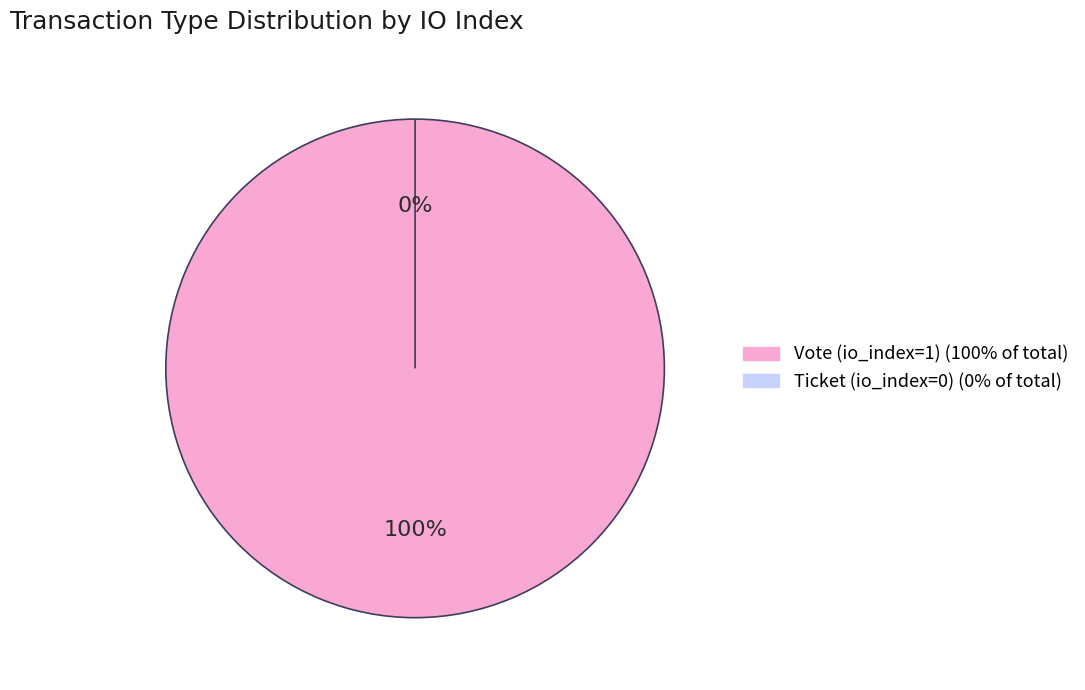

What is the total percentage of Vote (io_index=1) and Ticket (io_index=0)?

100.0%